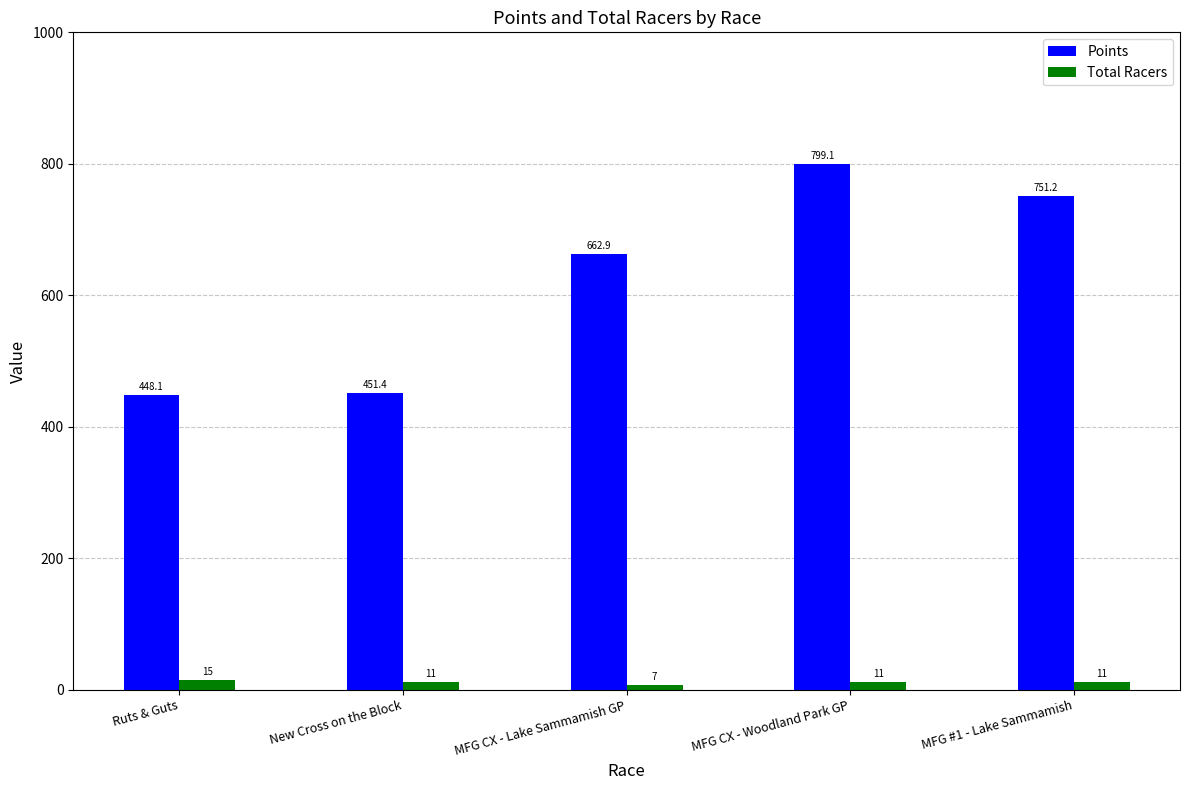

Reading left to right, extract all data points from this chart.

Points: 448.1	451.4	662.9	799.1	751.2
Total Racers: 15.0	11.0	7.0	11.0	11.0